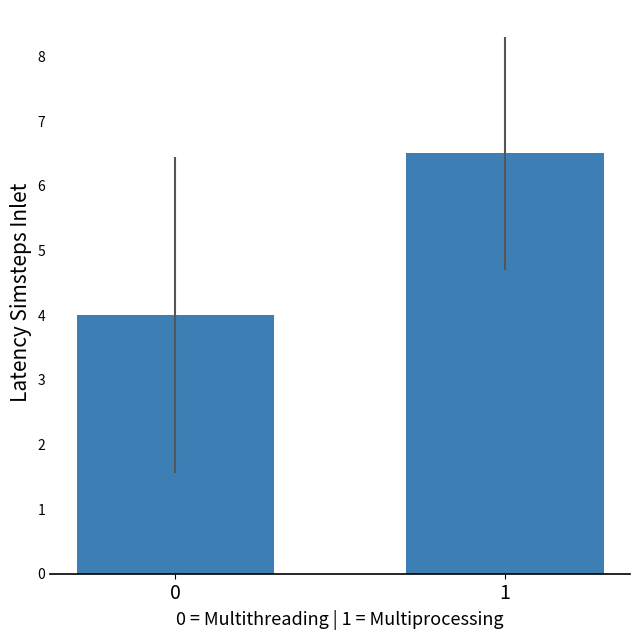

Between 1 and 0, which is larger?

1